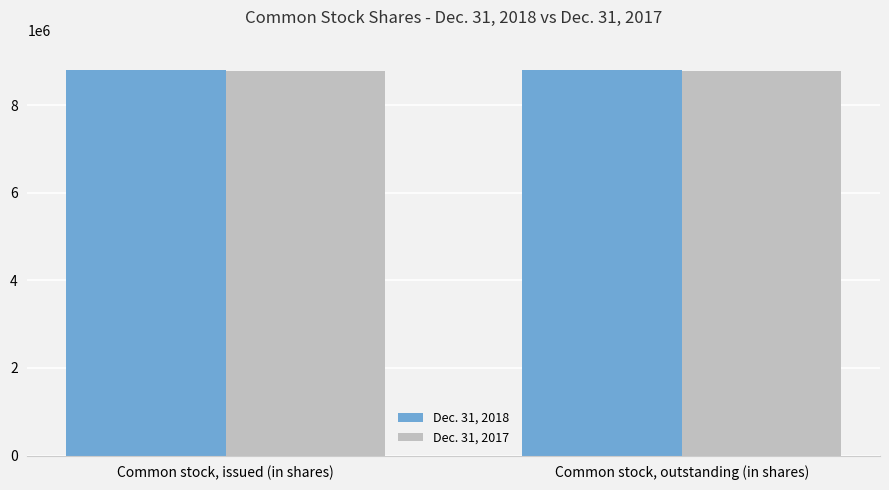

Rank the series at Common stock, outstanding (in shares) from highest to lowest value.

Dec. 31, 2018, Dec. 31, 2017